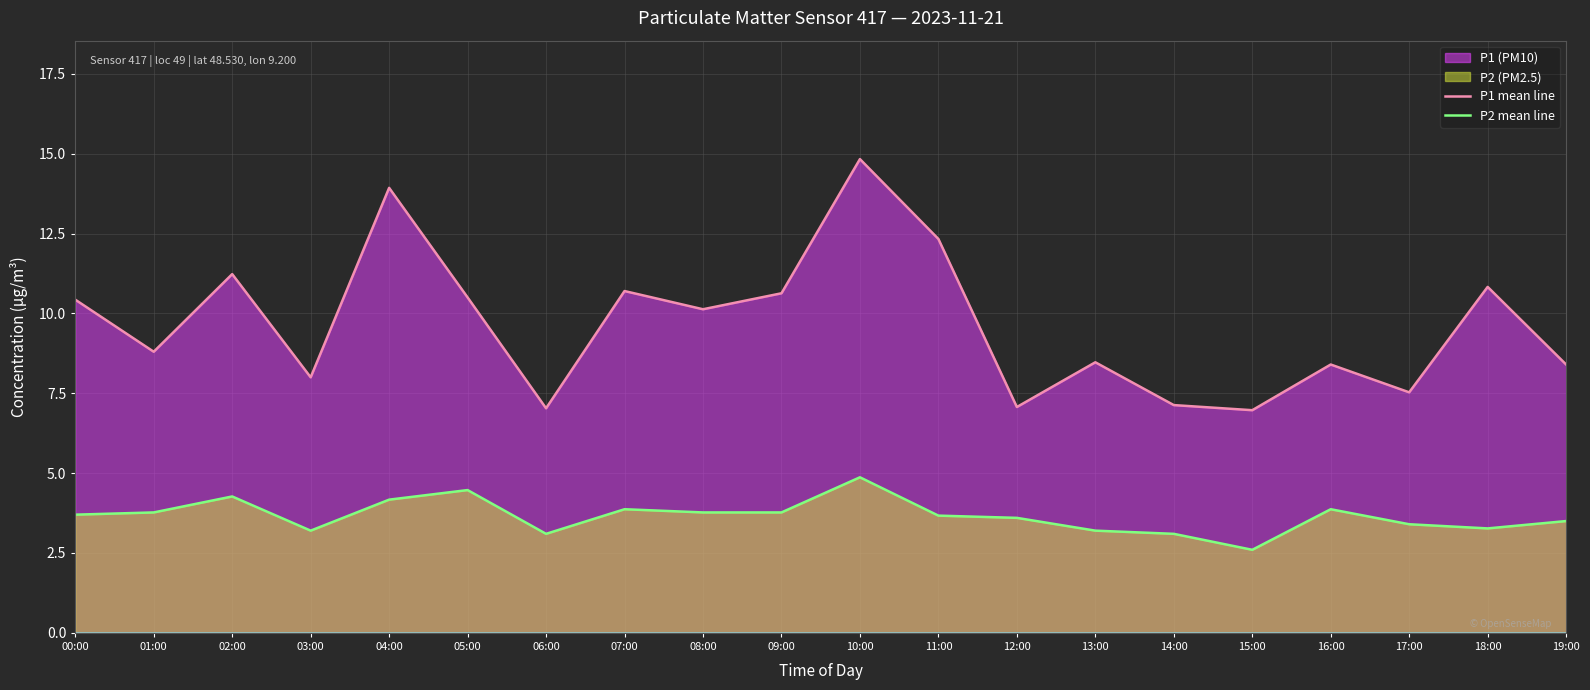

True or false: P2 mean line and P1 mean line cross at least once.

False